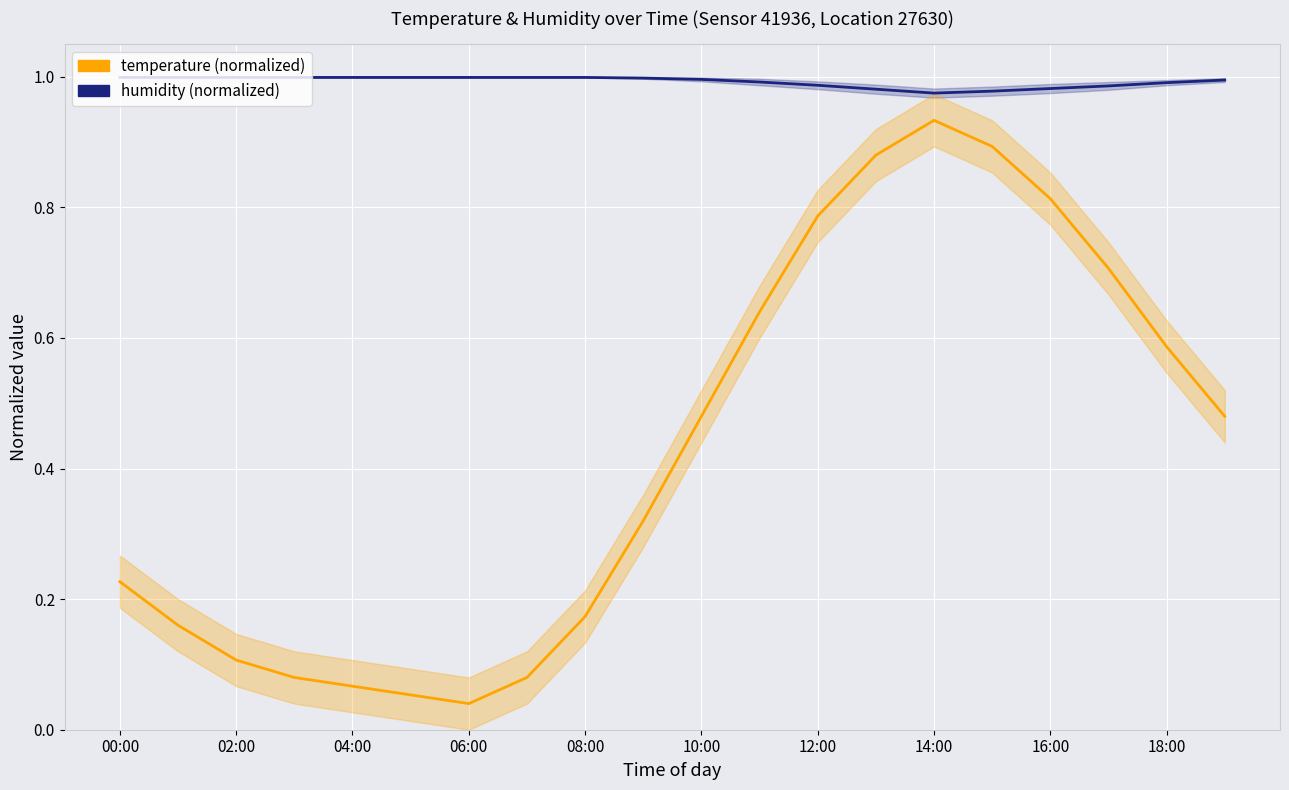

True or false: humidity (normalized) has a value of 1.0 at 10:00.

True